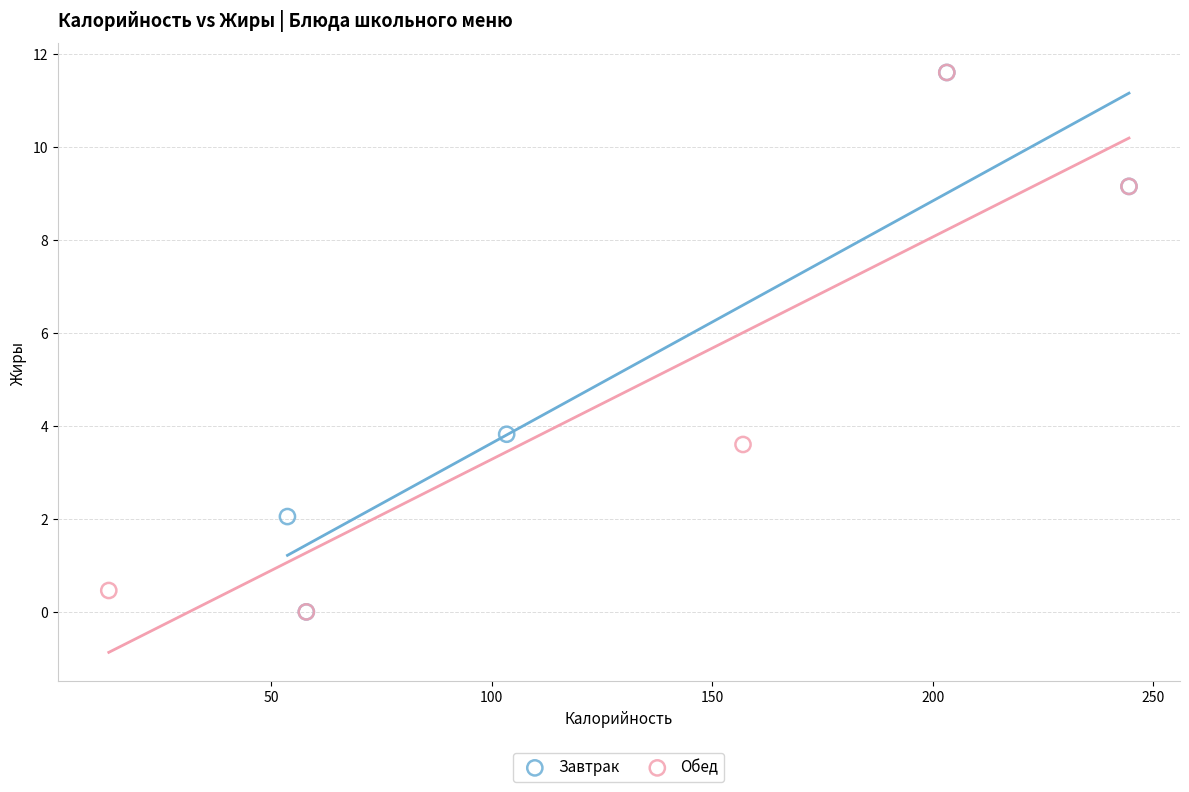

What are all the series names shown in the legend?

Завтрак, Обед